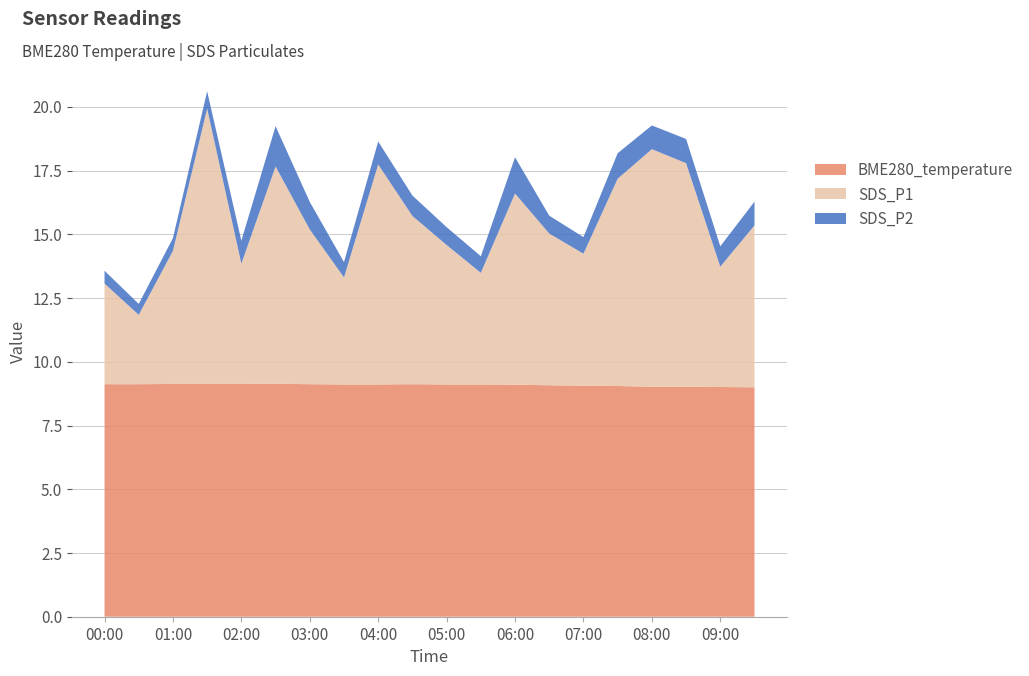

Reading left to right, transcribe all the data shown in this chart.

SDS_P1: 4.0	2.7	5.2	10.8	4.7	8.5	6.1	4.2	8.6	6.6	5.5	4.4	7.5	6.0	5.2	8.1	9.3	8.8	4.7	6.3
SDS_P2: 0.5	0.4	0.5	0.7	0.9	1.6	1.1	0.6	0.9	0.8	0.7	0.7	1.4	0.7	0.7	1.0	0.9	0.9	0.8	0.9
BME280_temperature: 9.1	9.1	9.1	9.1	9.1	9.1	9.1	9.1	9.1	9.1	9.1	9.1	9.1	9.1	9.1	9.1	9.0	9.0	9.0	9.0